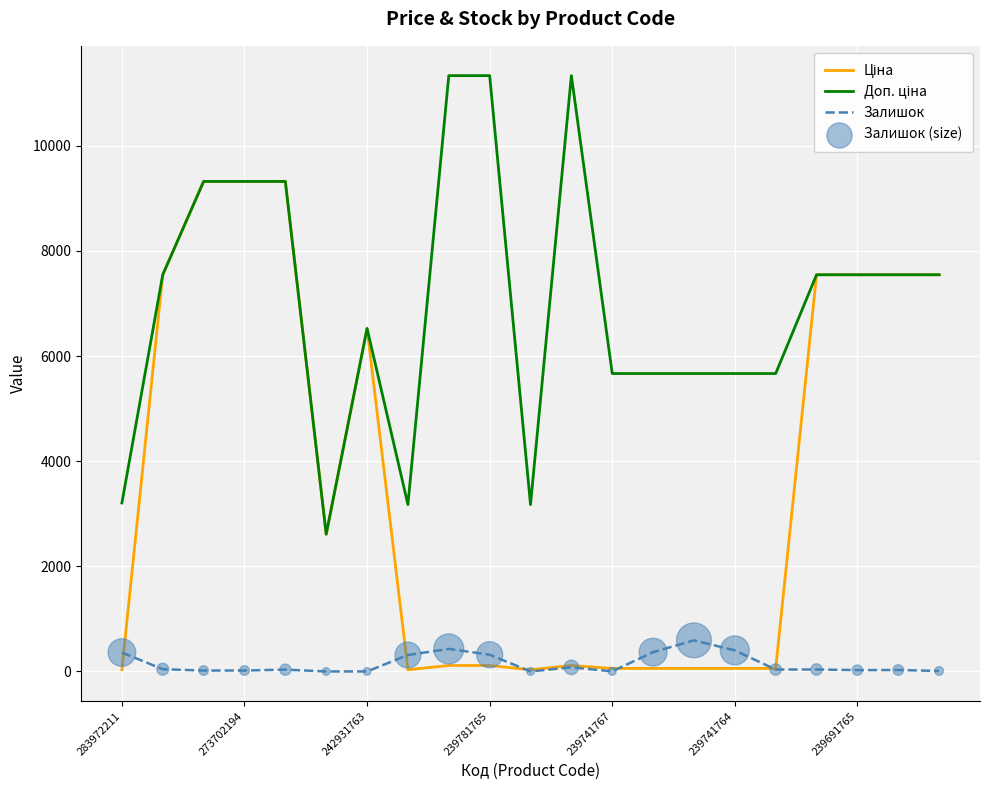

At how many categories does at least one series exceed 2206?

21